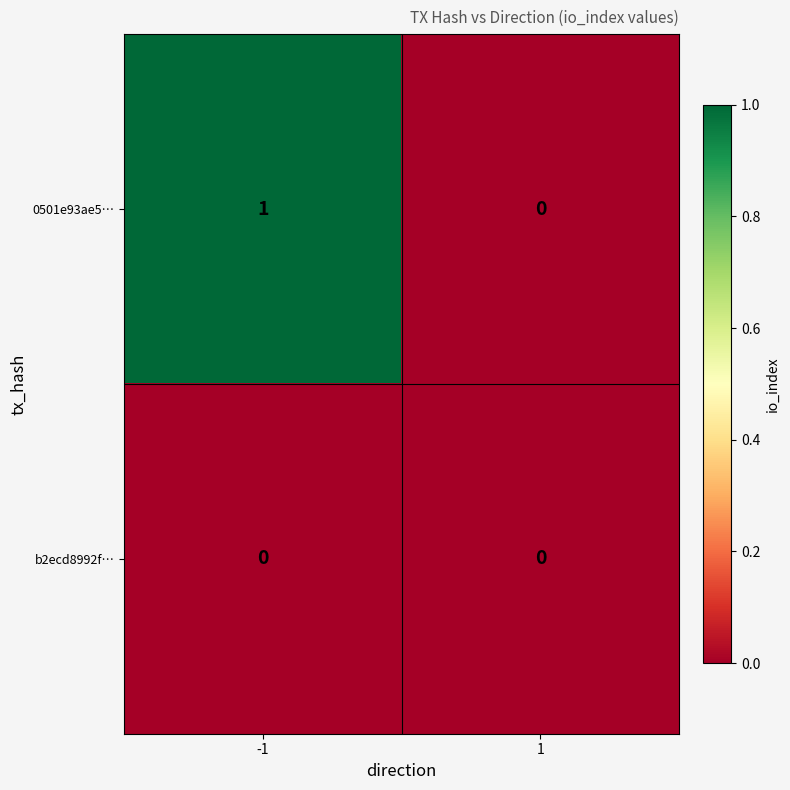

Reading left to right, what are all the values shown in this chart?

0501e93ae5…: 1	0
b2ecd8992f…: 0	0